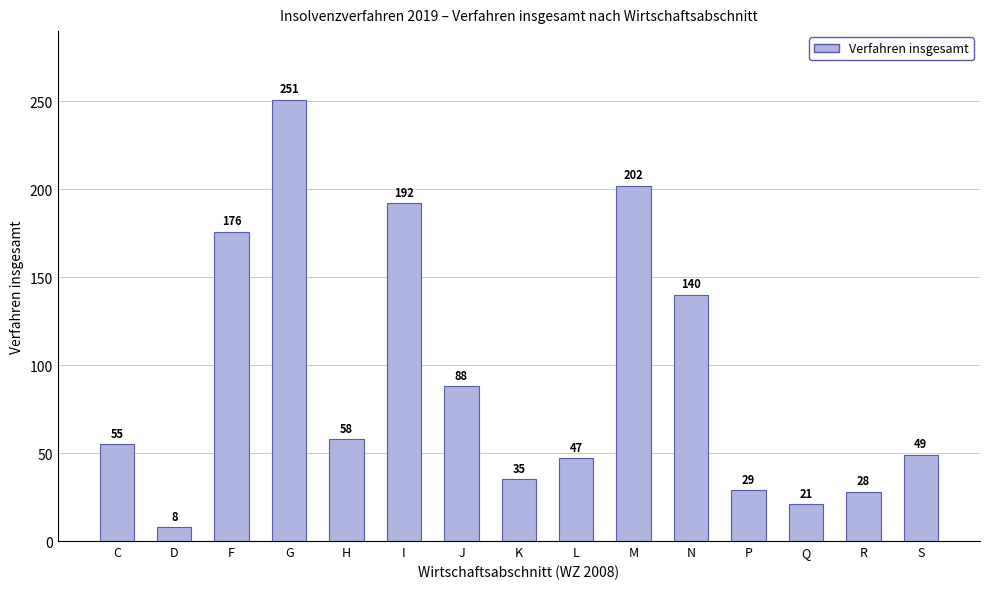

What is the sum of all values?

1379